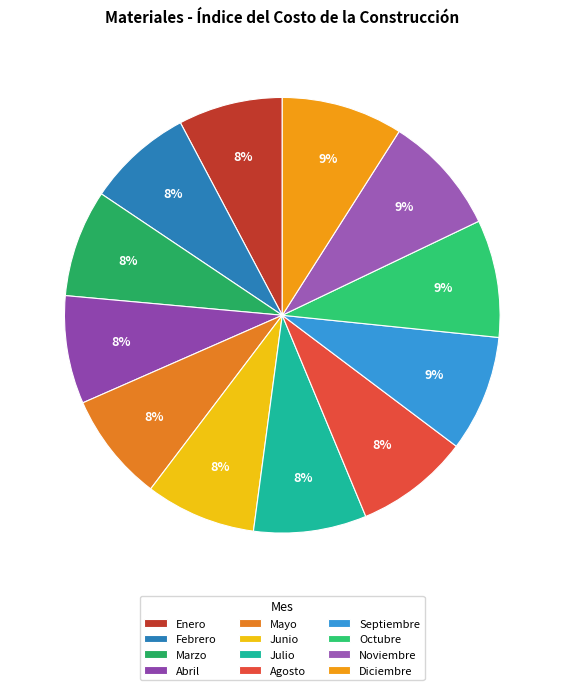

How much of the chart is everything except Diciembre?

91.0%